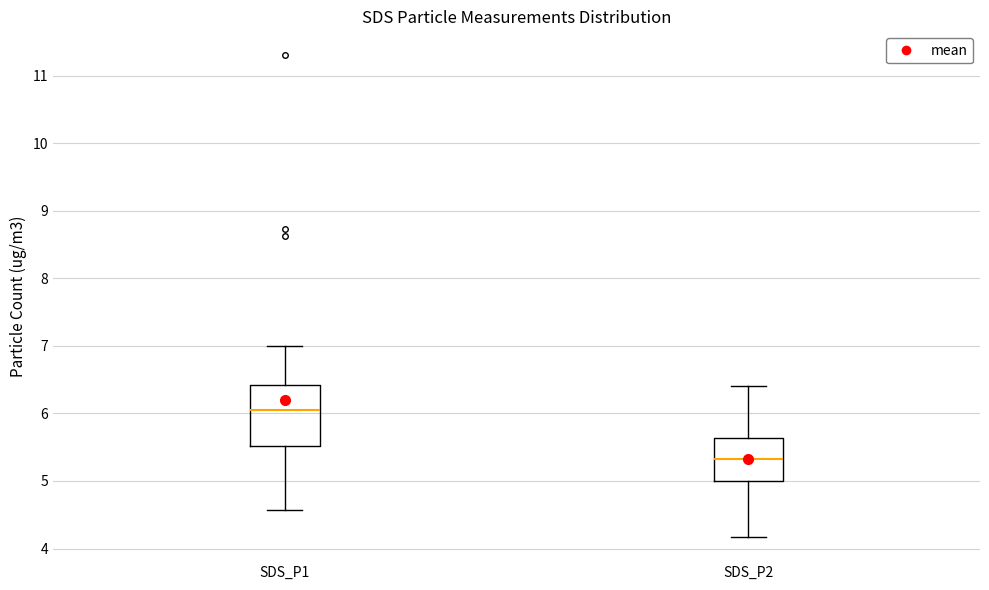

Reading left to right, transcribe this box plot: for each box, give where its median line is, the range the box spans, and where its two whiskers end, as read against the y-axis. The values are not printed on the chart, so give them approximately, as read against the axis.

SDS_P1: median 6.1, box 5.5 to 6.4, whiskers 4.6 to 7.0
SDS_P2: median 5.3, box 5.0 to 5.6, whiskers 4.2 to 6.4